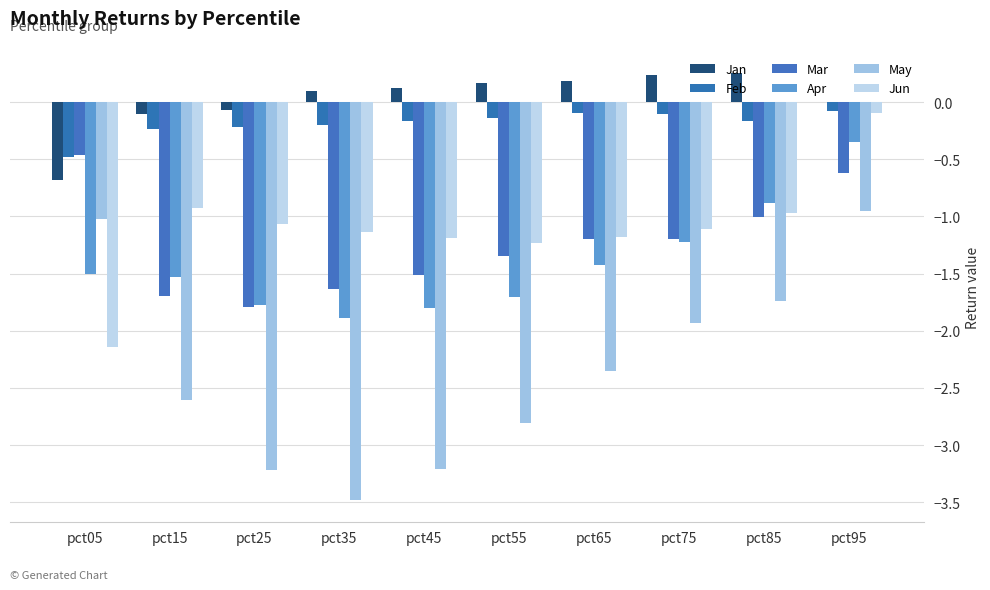

Reading right to left, list all the values displayed in this chart.

Jan: pct95=-0.0	pct85=0.3	pct75=0.2	pct65=0.2	pct55=0.2	pct45=0.1	pct35=0.1	pct25=-0.1	pct15=-0.1	pct05=-0.7
Feb: pct95=-0.1	pct85=-0.2	pct75=-0.1	pct65=-0.1	pct55=-0.1	pct45=-0.2	pct35=-0.2	pct25=-0.2	pct15=-0.2	pct05=-0.5
Mar: pct95=-0.6	pct85=-1.0	pct75=-1.2	pct65=-1.2	pct55=-1.3	pct45=-1.5	pct35=-1.6	pct25=-1.8	pct15=-1.7	pct05=-0.5
Apr: pct95=-0.3	pct85=-0.9	pct75=-1.2	pct65=-1.4	pct55=-1.7	pct45=-1.8	pct35=-1.9	pct25=-1.8	pct15=-1.5	pct05=-1.5
May: pct95=-1.0	pct85=-1.7	pct75=-1.9	pct65=-2.3	pct55=-2.8	pct45=-3.2	pct35=-3.5	pct25=-3.2	pct15=-2.6	pct05=-1.0
Jun: pct95=-0.1	pct85=-1.0	pct75=-1.1	pct65=-1.2	pct55=-1.2	pct45=-1.2	pct35=-1.1	pct25=-1.1	pct15=-0.9	pct05=-2.1